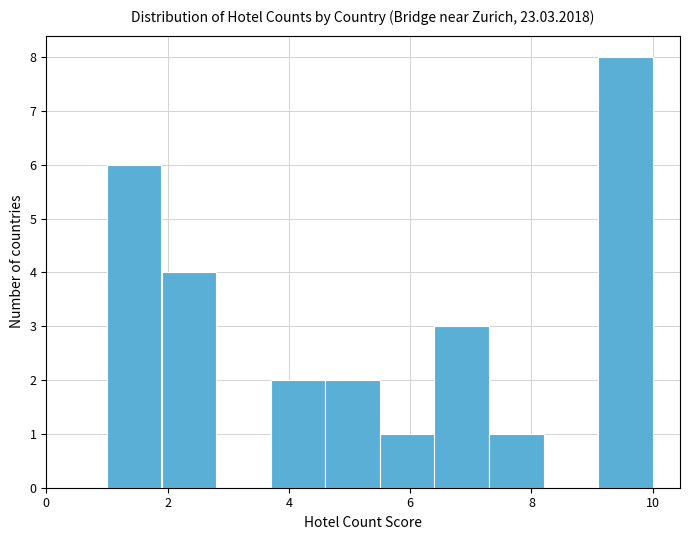

Over which range of the x-axis is the bar tallest?

9.1 to 10.0